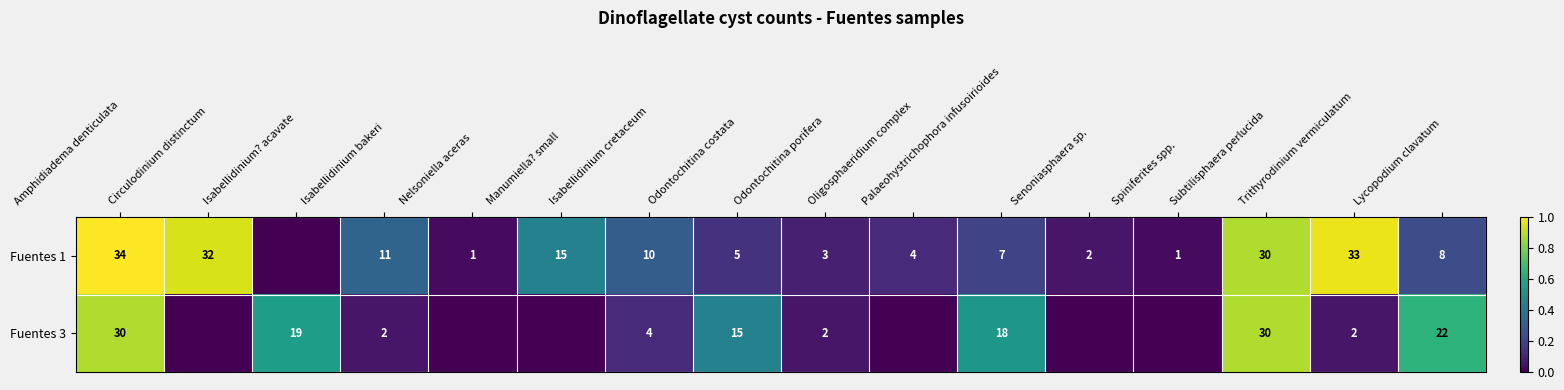

What is the difference between the highest and lowest values at Amphidiadema denticulata?

4